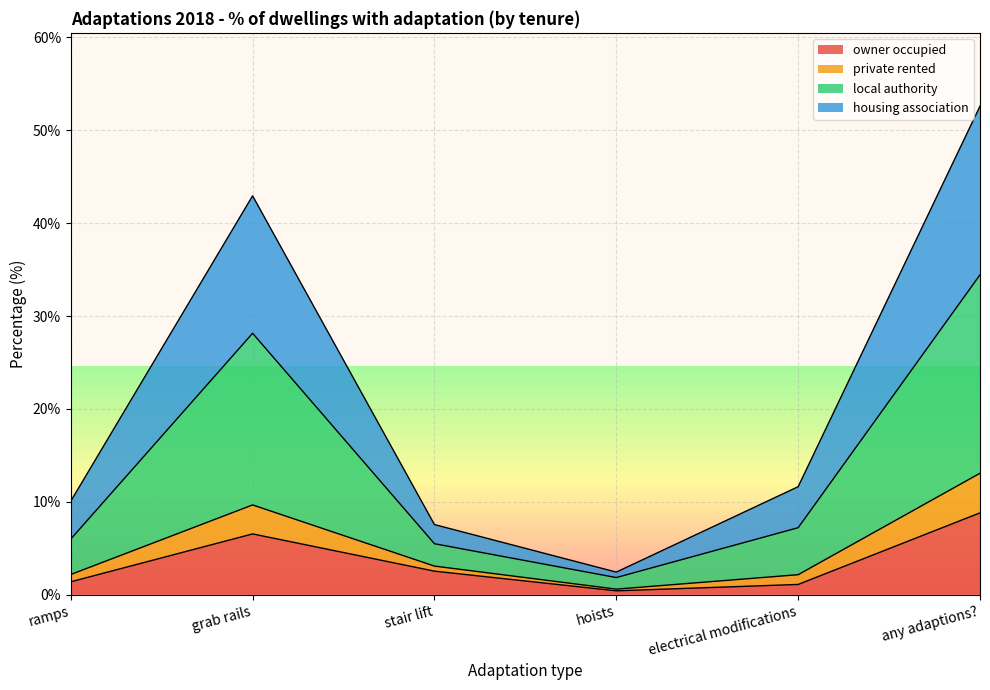

How many lines are shown in the chart?

4